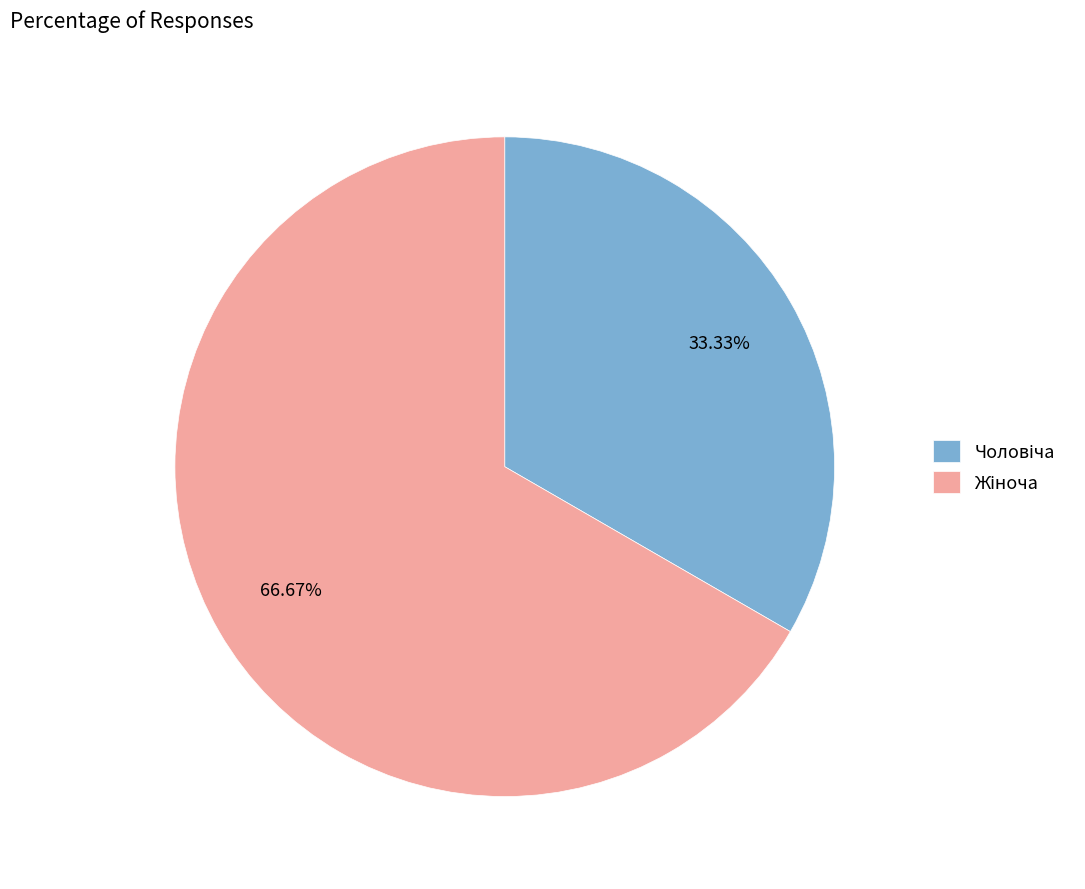

Count the number of slices in the pie.

2